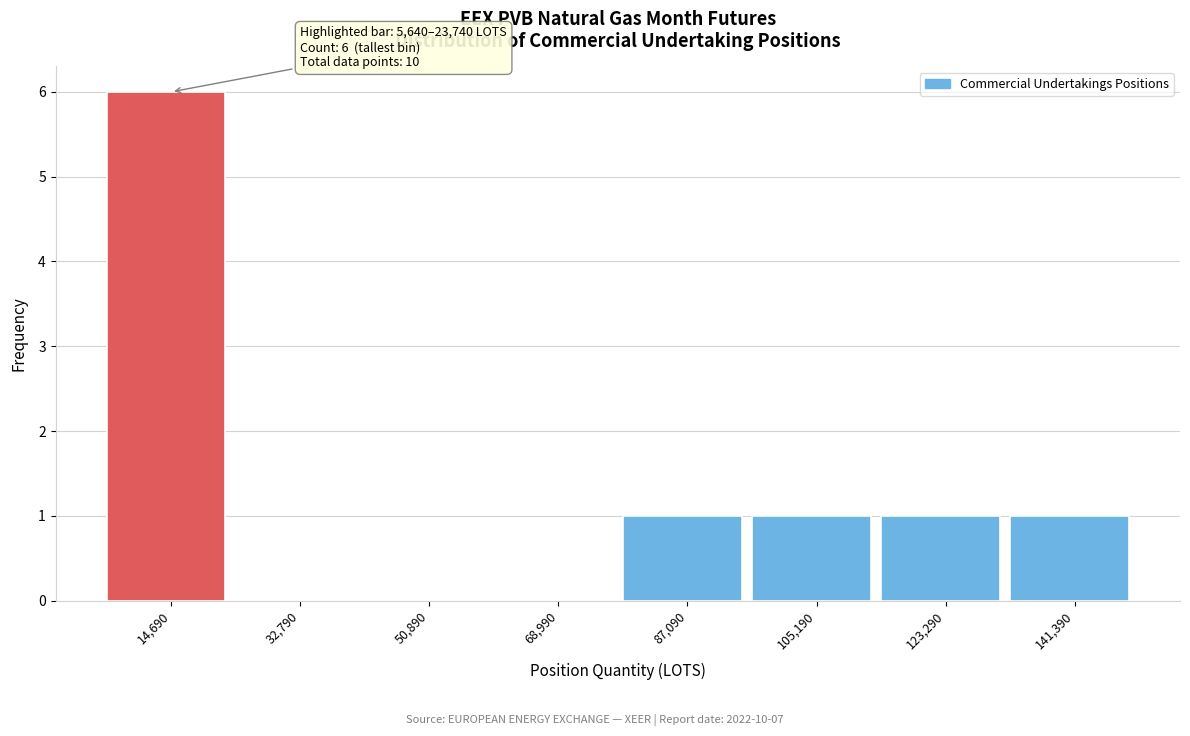

Which range on the x-axis has the tallest bar?

6000 to 24000